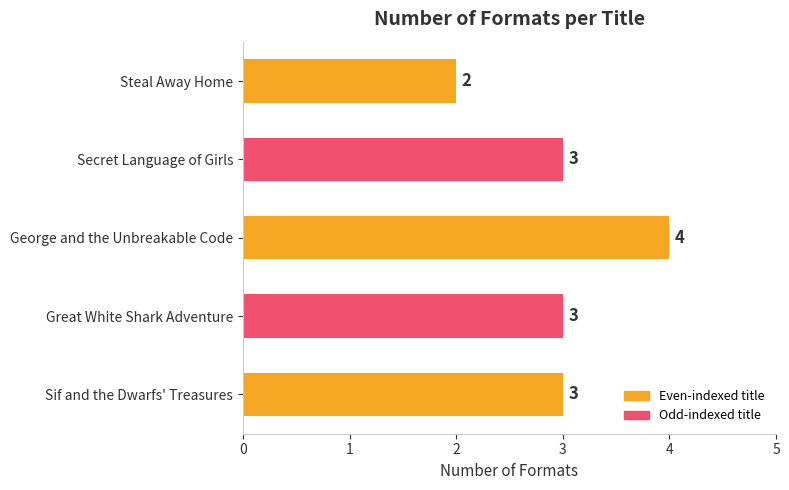

Are the bars horizontal?

Yes